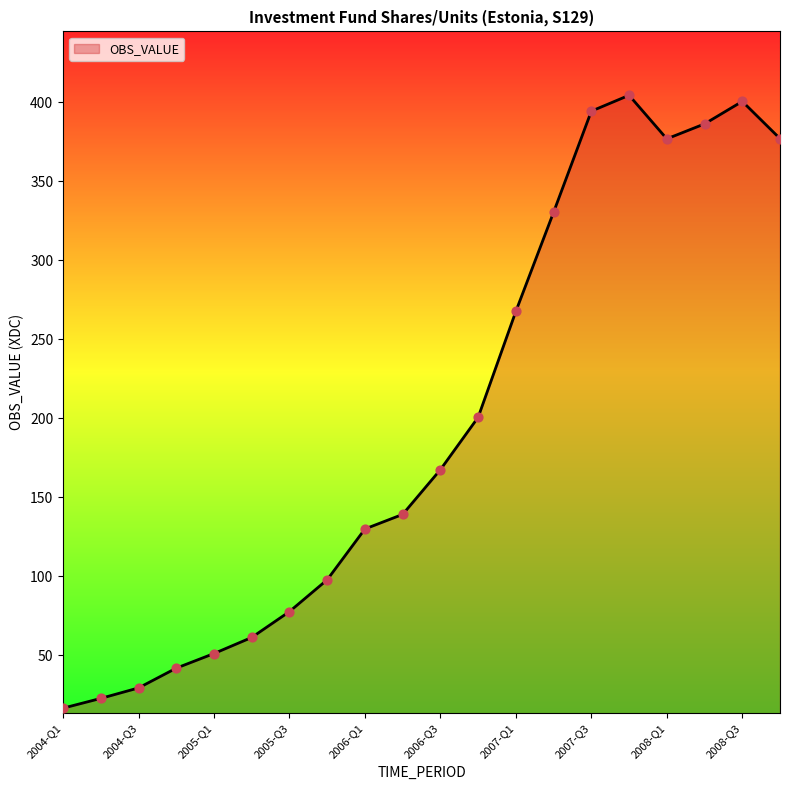

What is the difference between the maximum and minimum values?

387.9